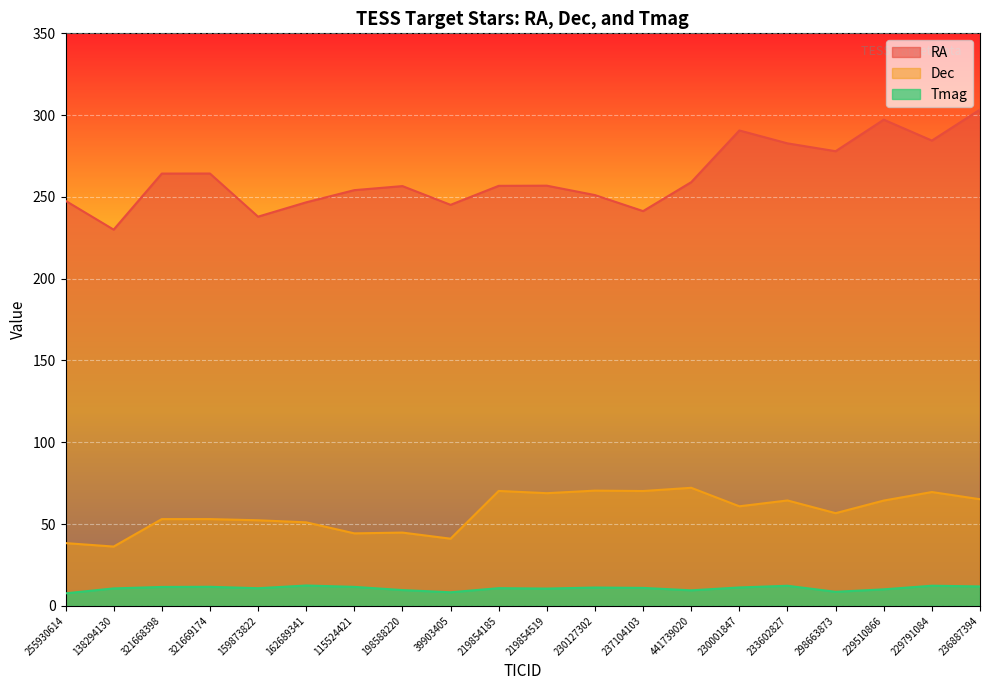

True or false: RA and Tmag intersect in this chart.

False